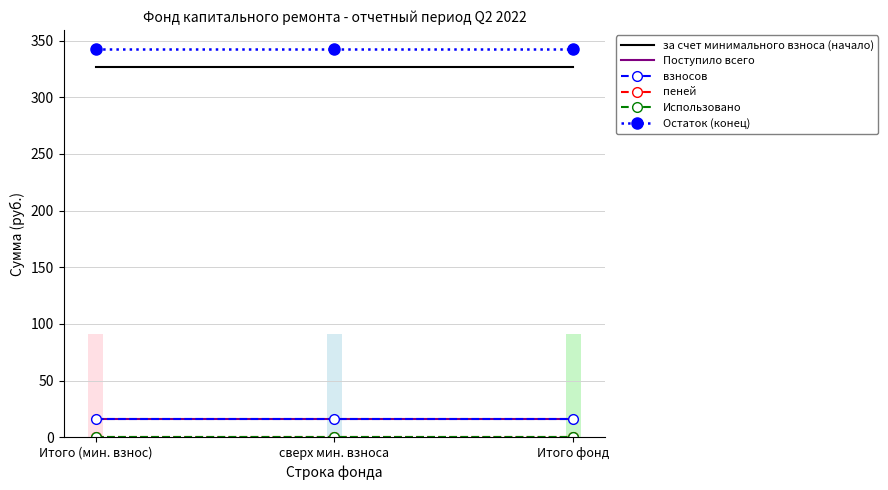

What are all the series names shown in the legend?

за счет минимального взноса (начало), Поступило всего, взносов, пеней, Использовано, Остаток (конец)